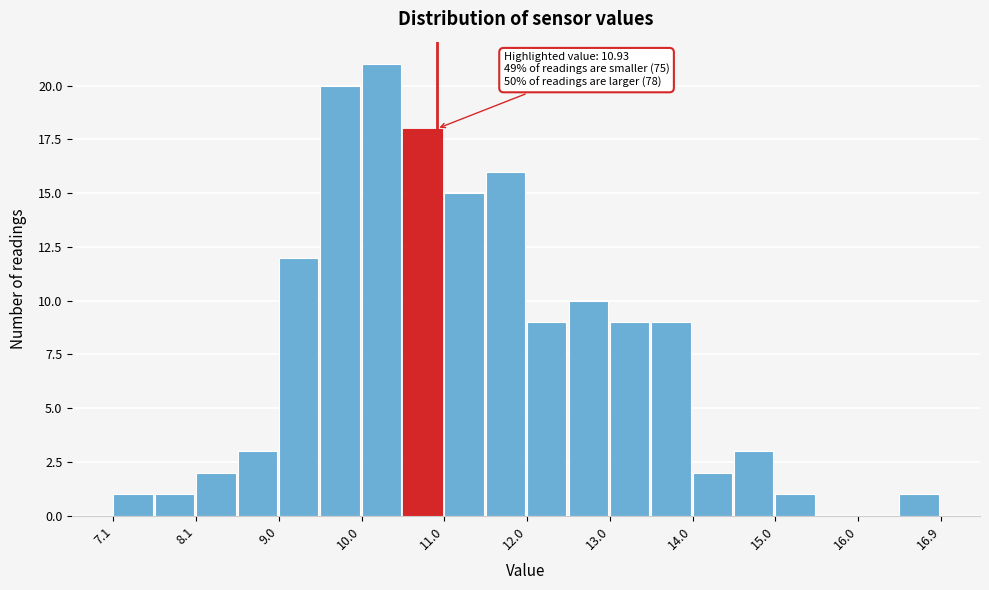

Which range on the x-axis has the tallest bar?

10.0 to 10.5